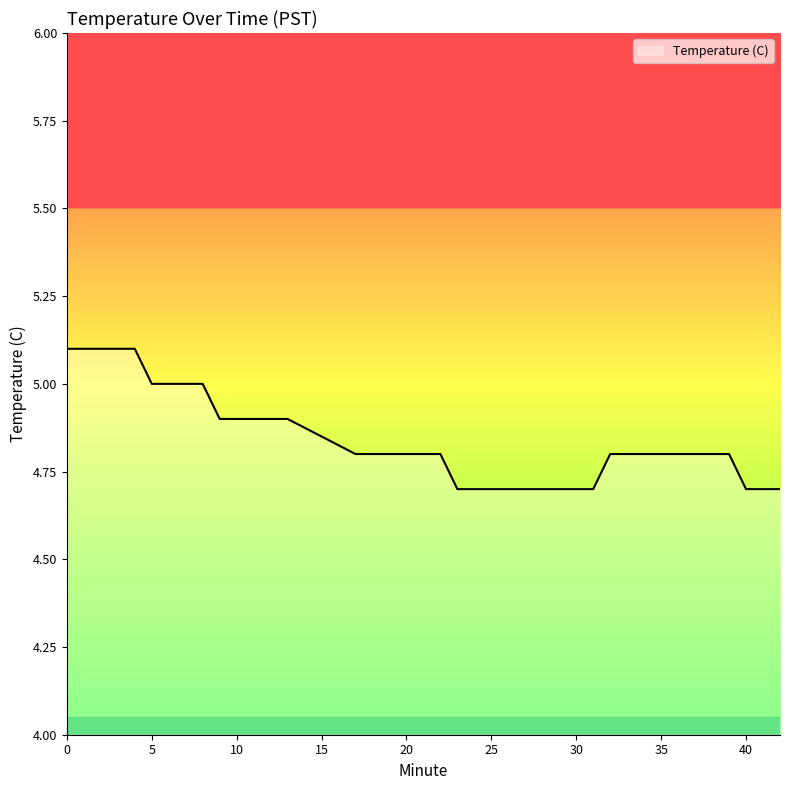

What is the greatest value displayed?

5.1